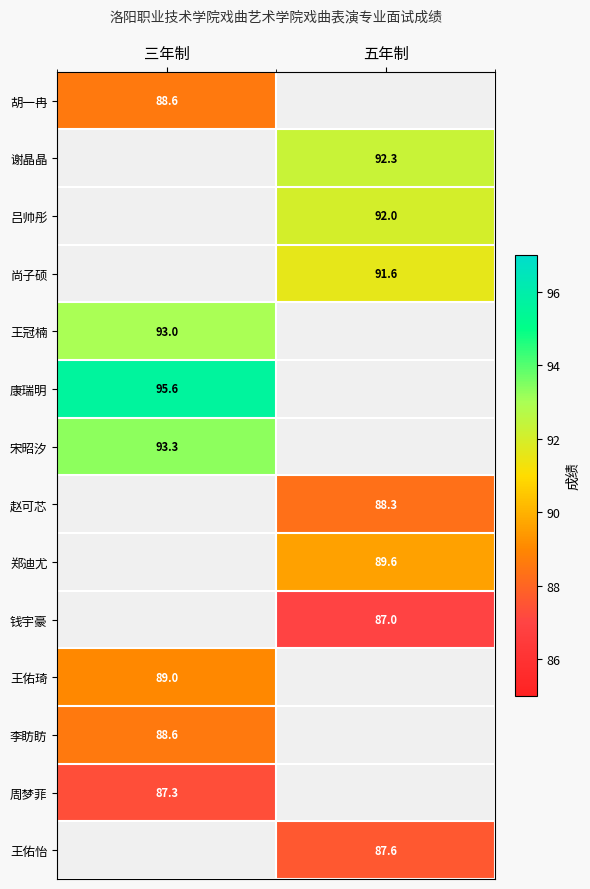

The 李眆眆 series shows 142.6 at 三年制. True or false?

False